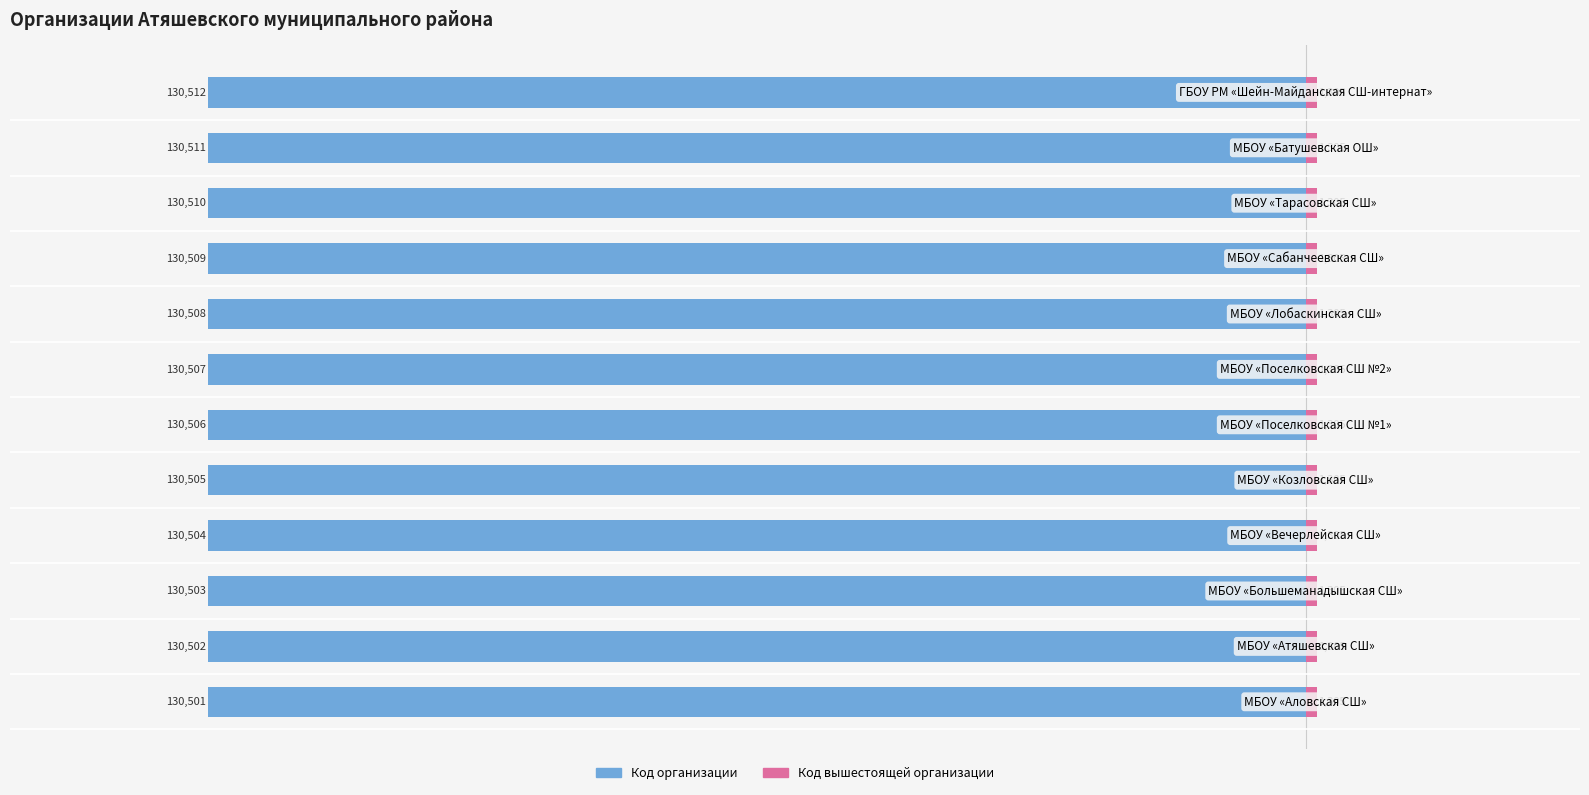

What is the spread (max minus min) of values at 0?

130508.6